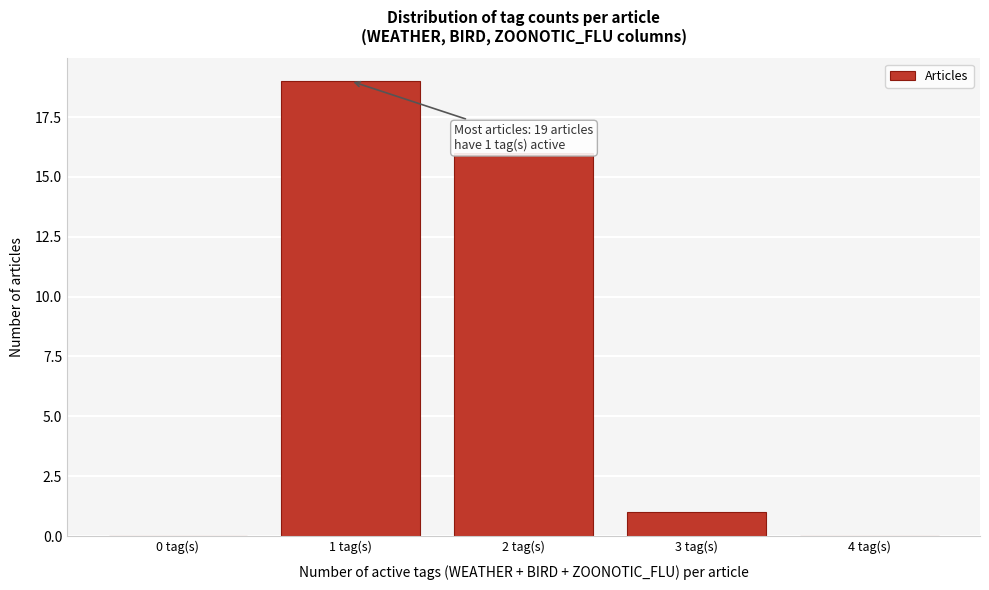

Reading left to right, extract all data points from this chart.

0 tag(s)=0	1 tag(s)=19	2 tag(s)=16	3 tag(s)=1	4 tag(s)=0